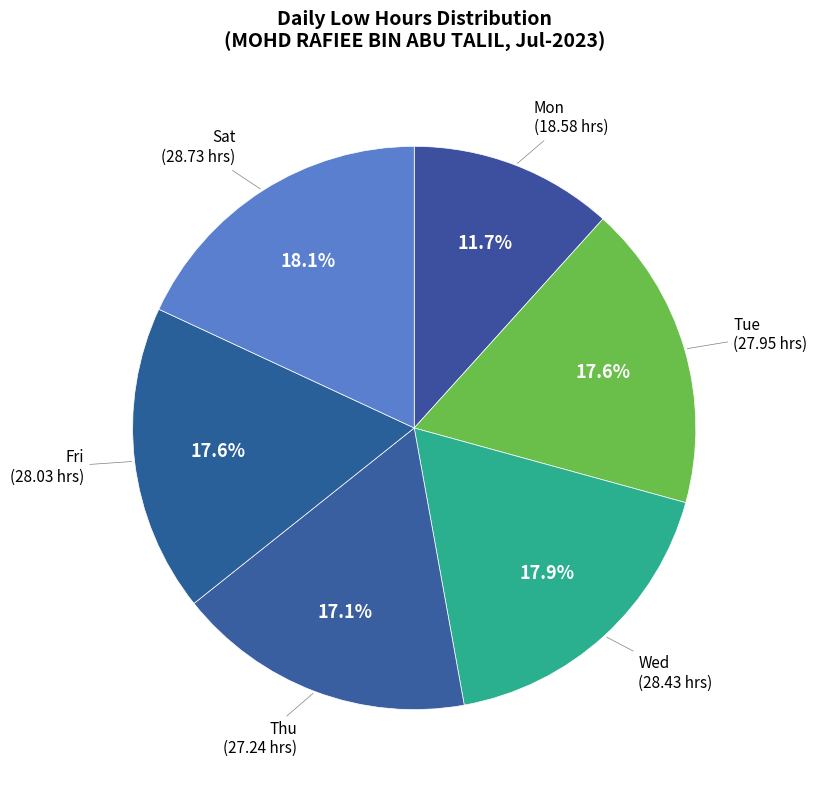

What percentage do Sat and Thu together represent?

35.2%